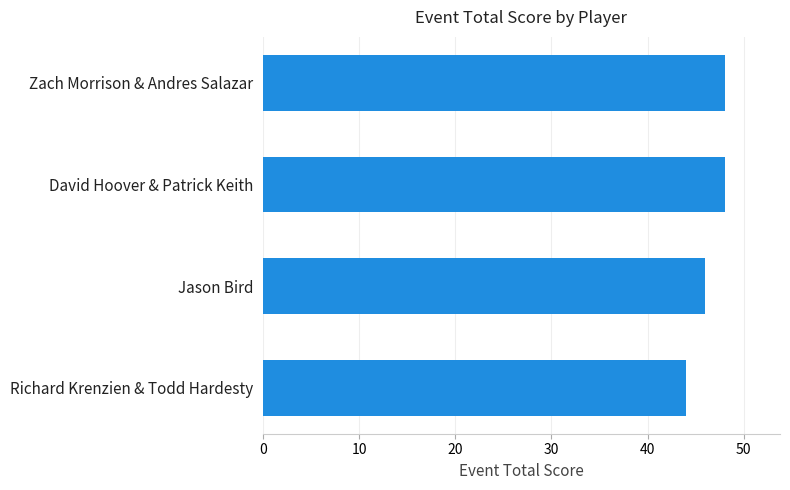

Count the values in the range 46 to 48.

3